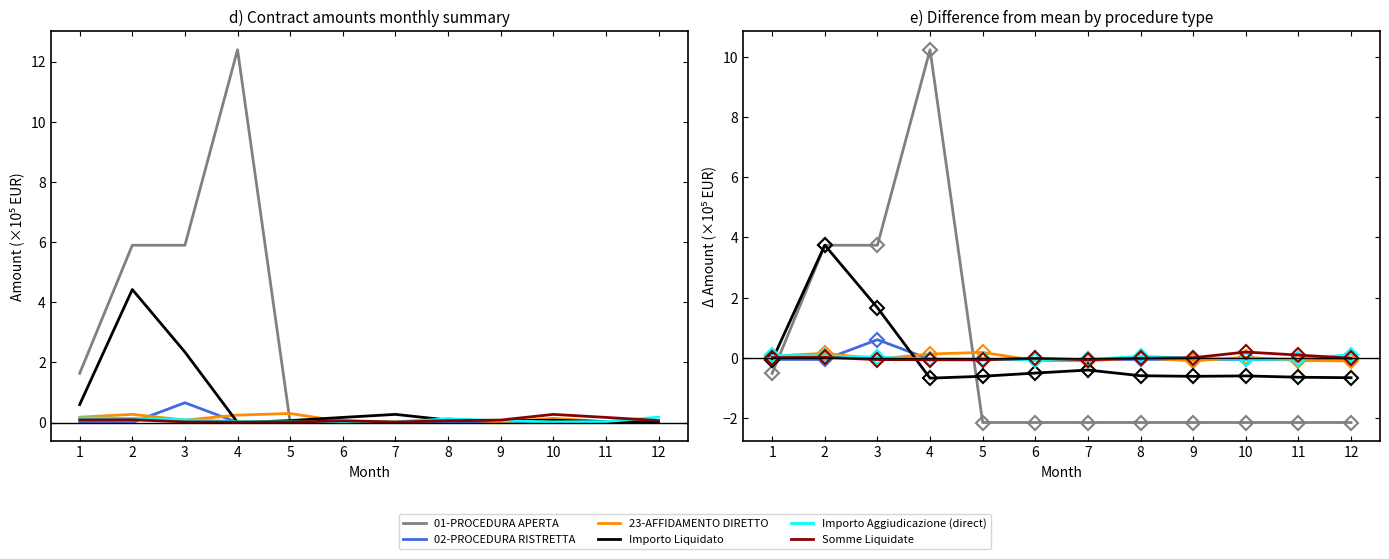

What are all the series names shown in the legend?

01-PROCEDURA APERTA, 02-PROCEDURA RISTRETTA, 23-AFFIDAMENTO DIRETTO, Importo Liquidato, Importo Aggiudicazione (direct), Somme Liquidate